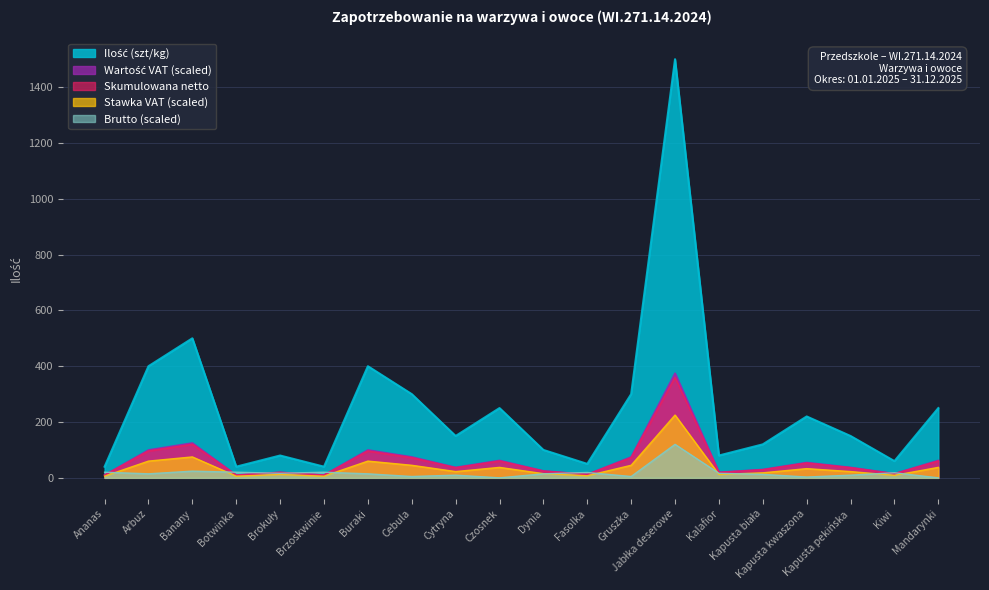

What is the maximum value for Skumulowana netto?

360.0